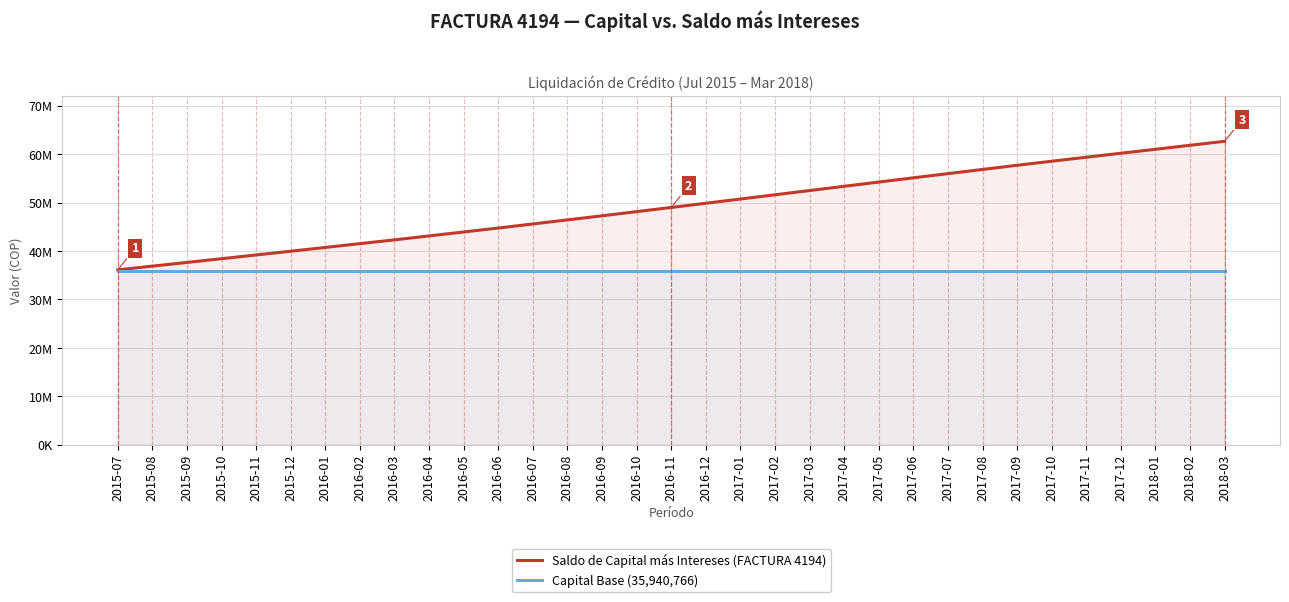

At which label is Capital Base (35,940,766) closest to 35940766?

2015-07